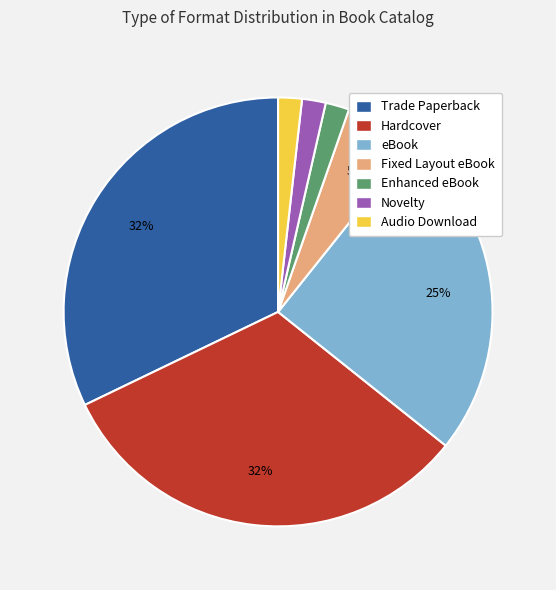

Does Trade Paperback account for over 50% of the chart?

No